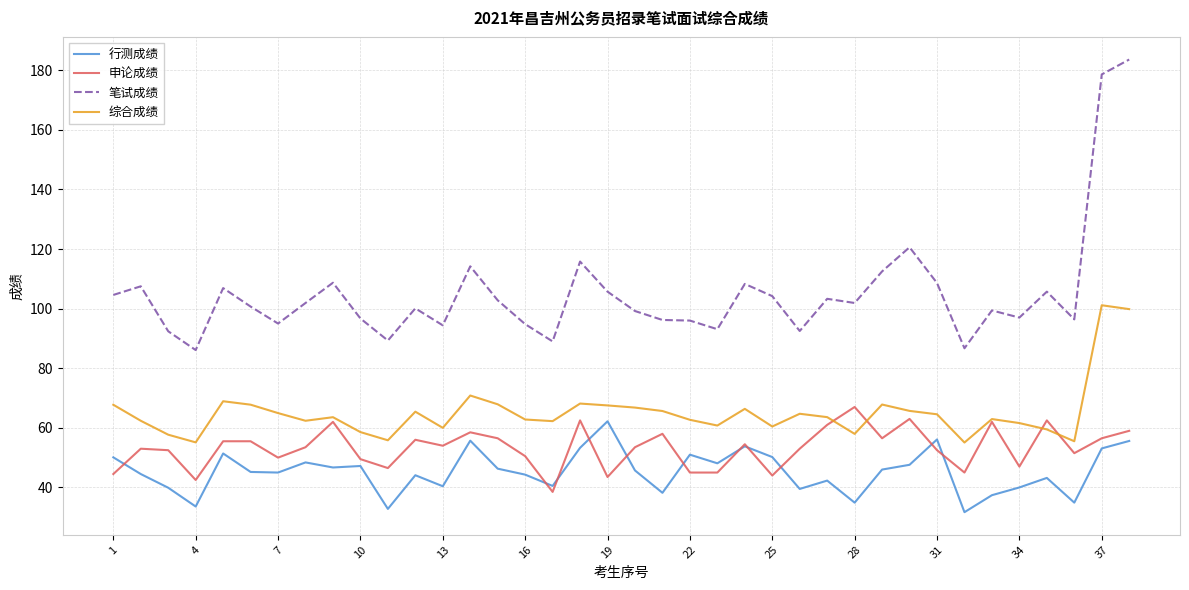

True or false: 笔试成绩 and 综合成绩 cross at least once.

False